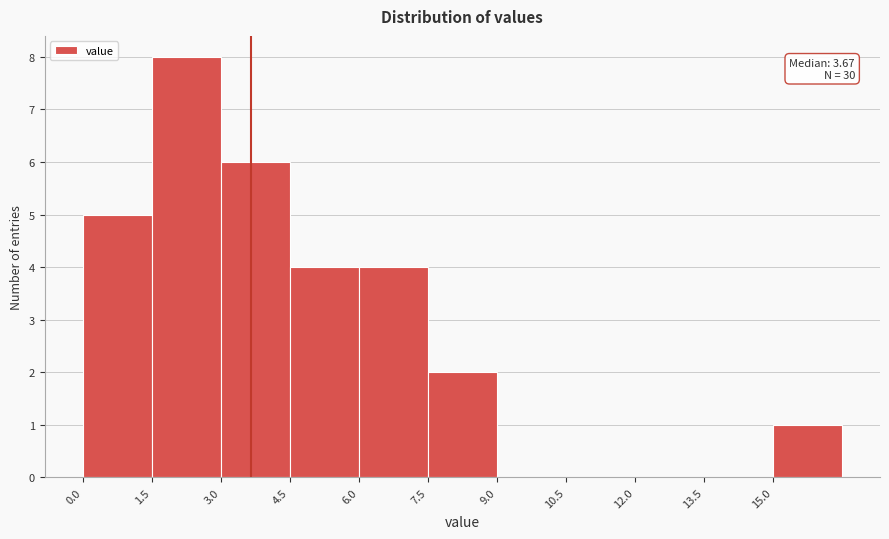

Which range on the x-axis has the tallest bar?

1.5 to 3.0